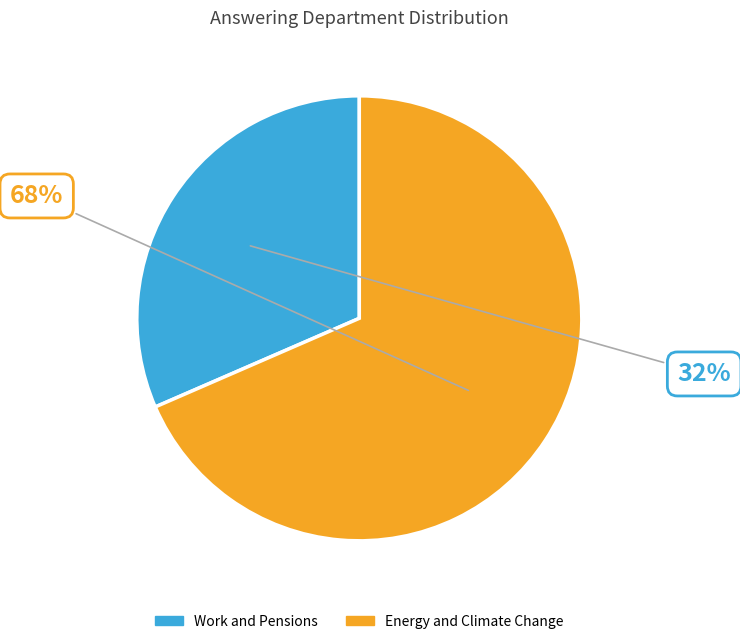

Does any single category account for the majority?

Yes